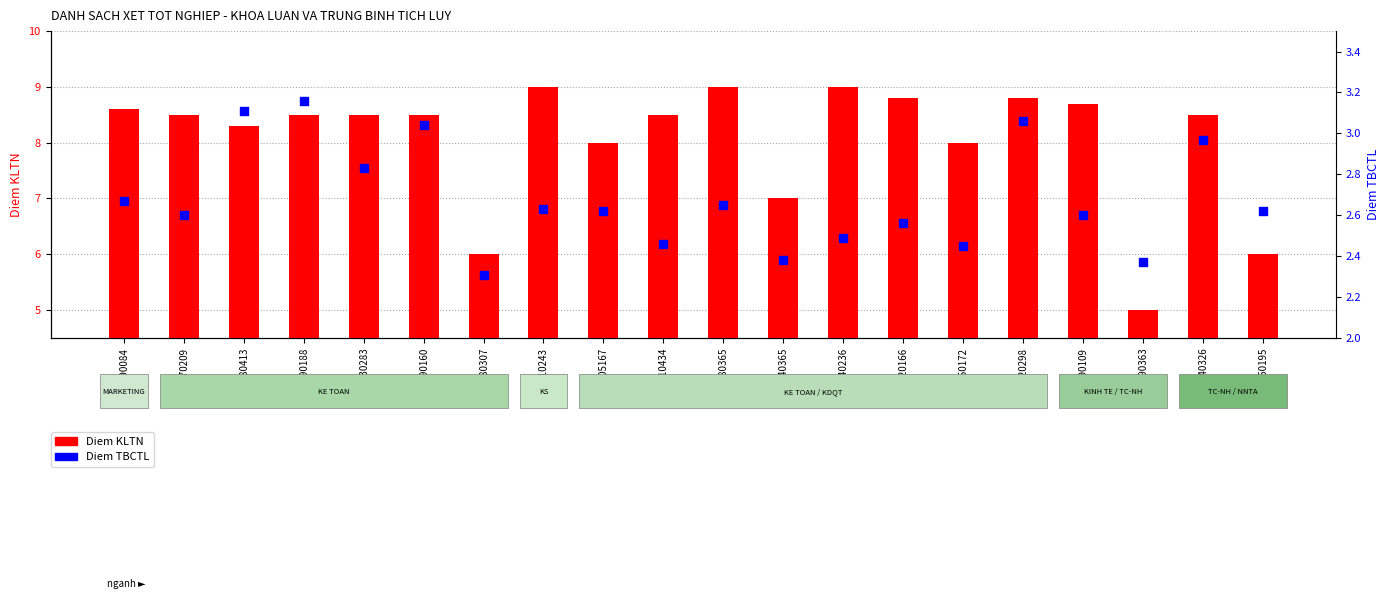

At how many categories does at least one series exceed 4?

20